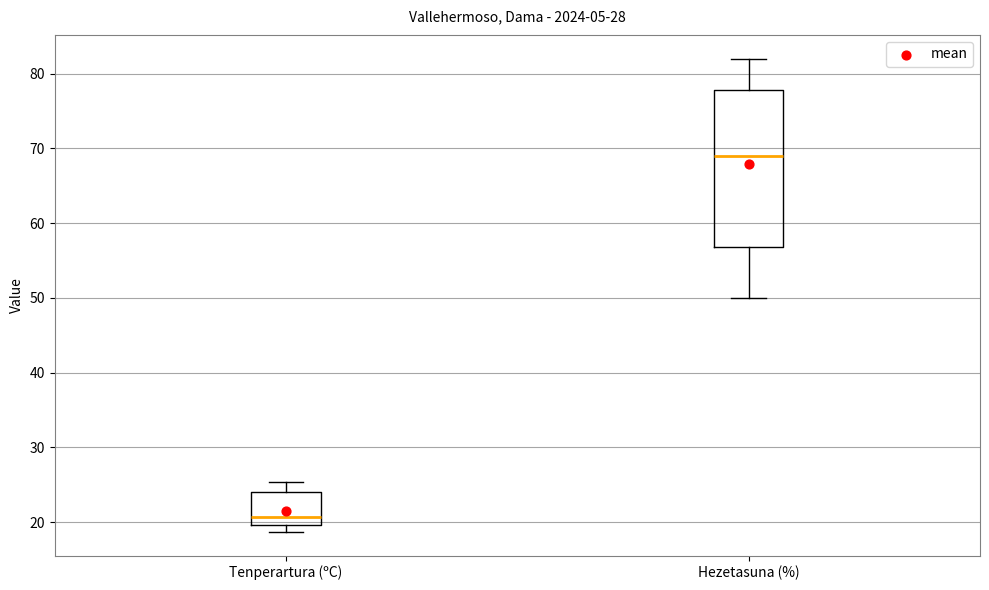

Comparing the boxes themselves (not the whiskers), which one is the tallest?

Hezetasuna (%)